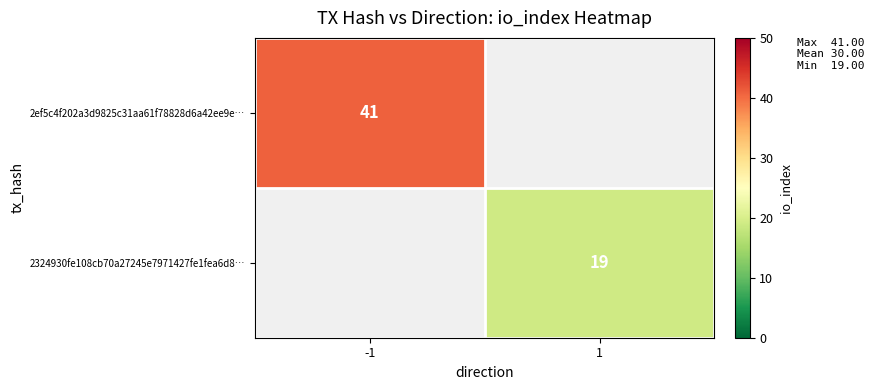

Is it true that 2324930fe108cb70a27245e7971427fe1fea6d8… equals 27 at 1?

False